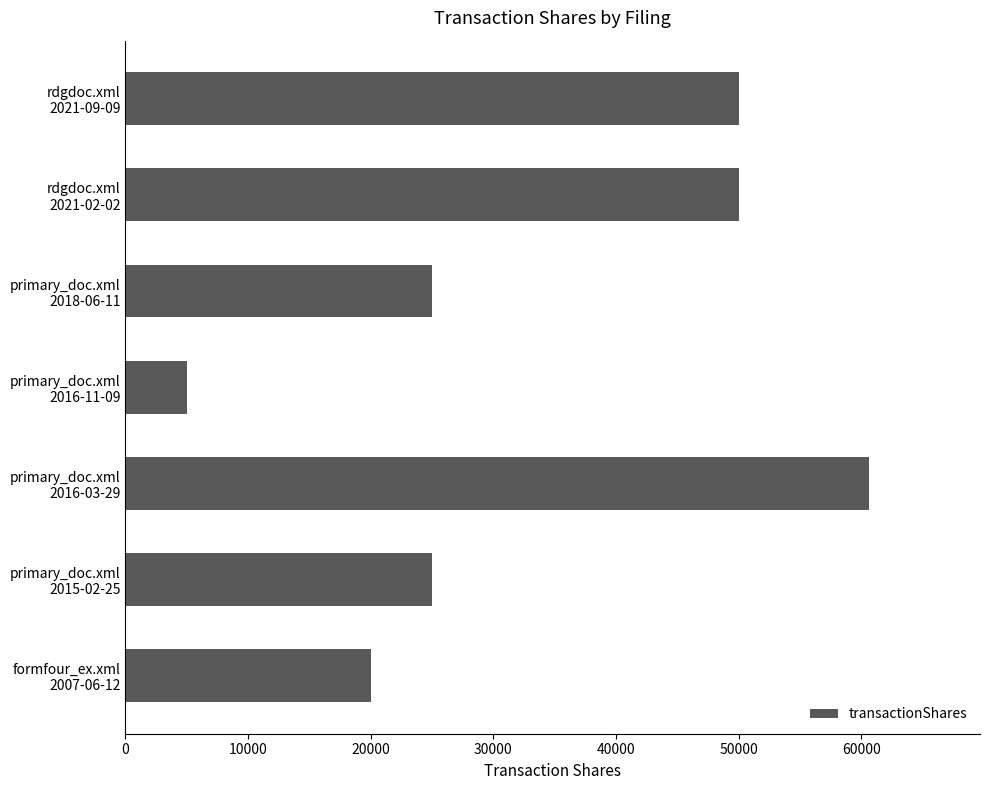

What is the minimum value shown in the chart?

5000